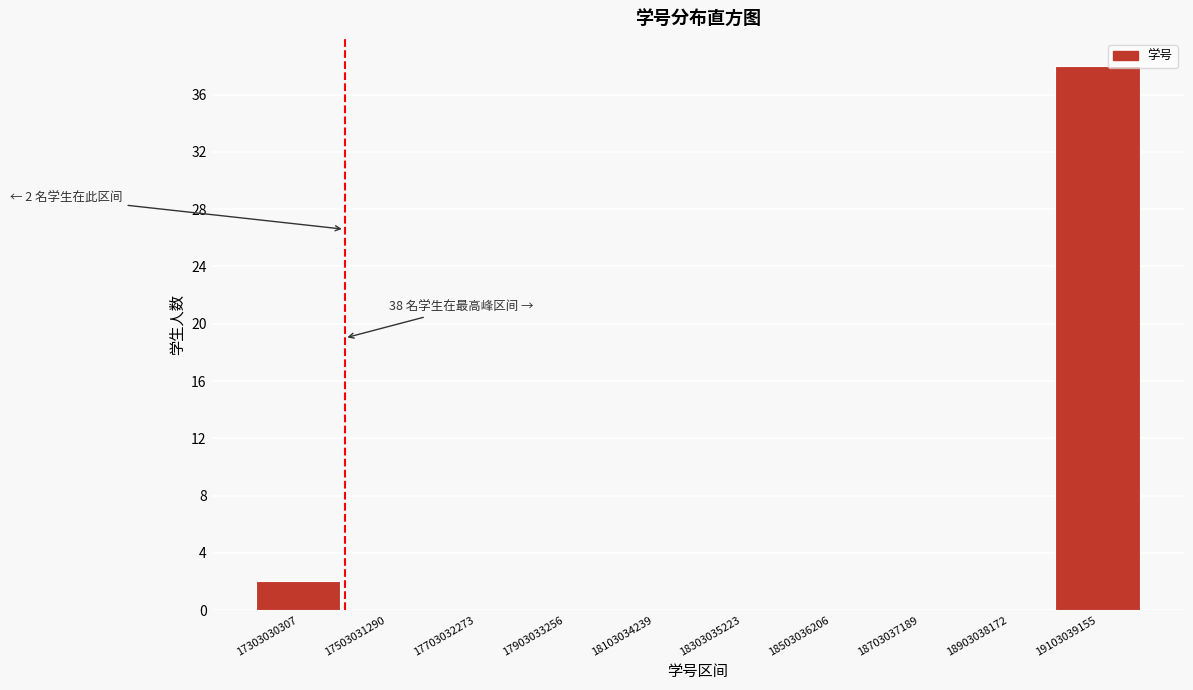

Reading left to right, list all the values displayed in this chart.

17303030307=2	17503031290=0	17703032273=0	17903033256=0	18103034239=0	18303035223=0	18503036206=0	18703037189=0	18903038172=0	19103039155=38